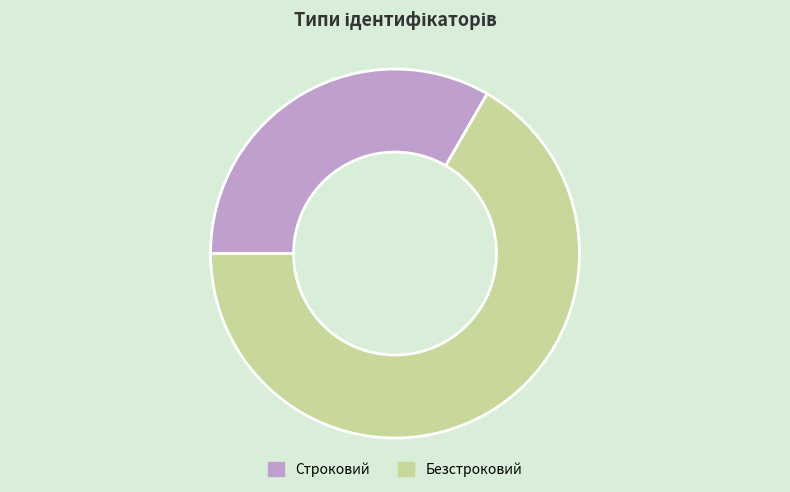

Which category has the smallest portion of the pie?

Строковий